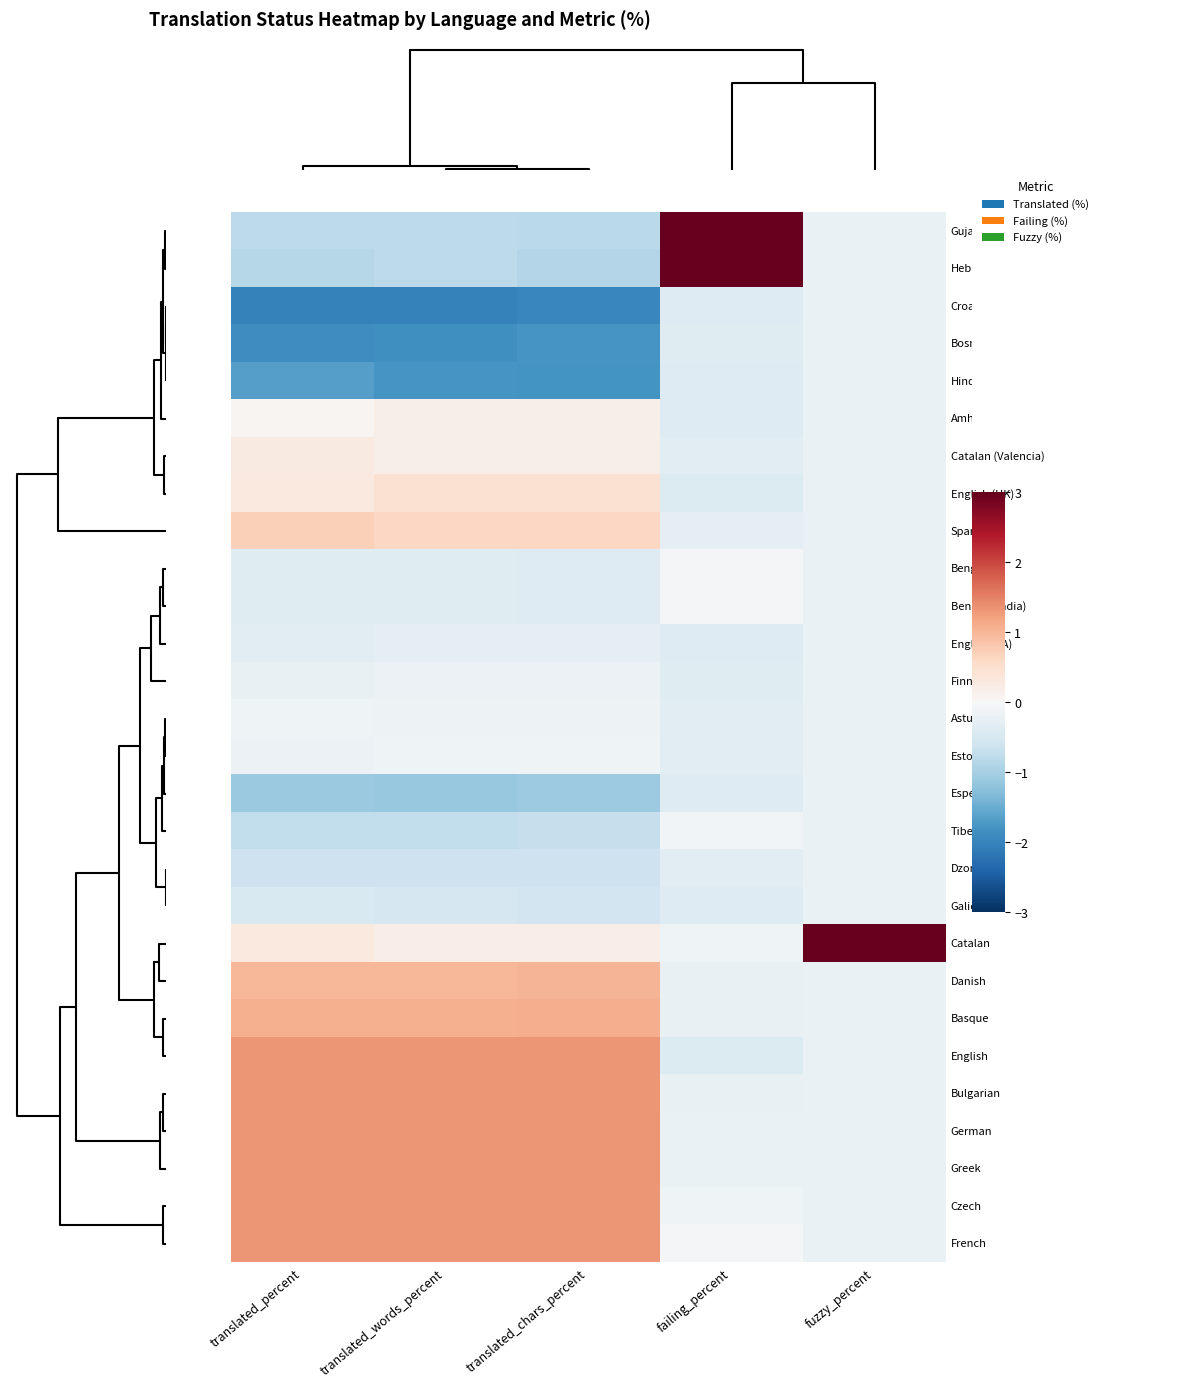

What is the minimum value shown in the chart?

-2.0